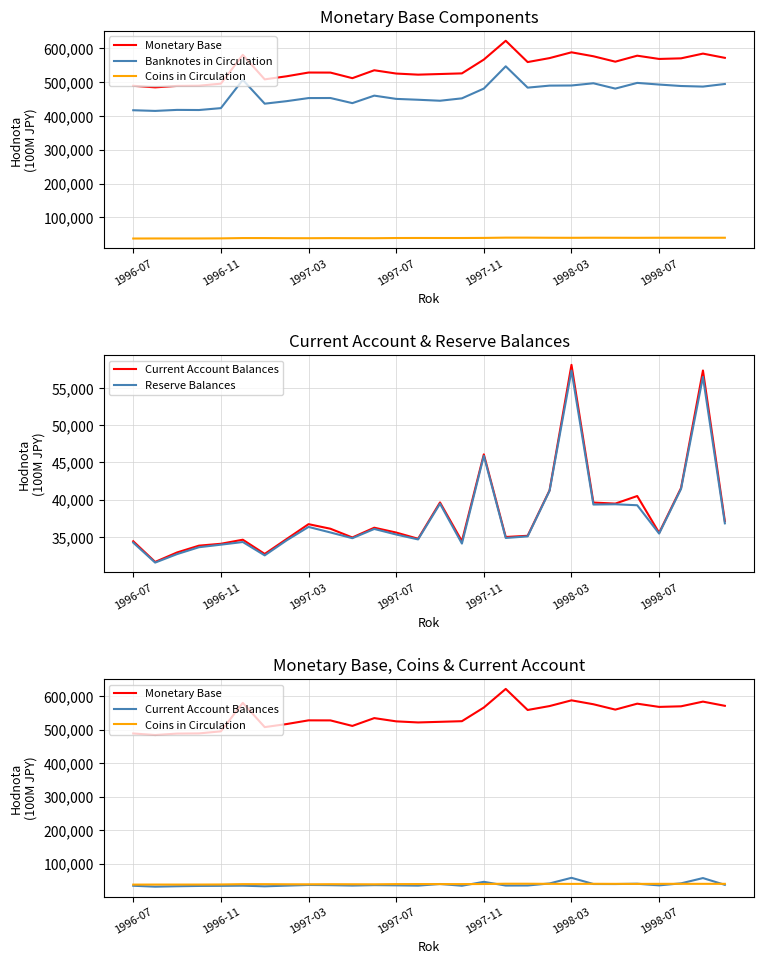

List the series in order of their peak value, lowest first.

Coins in Circulation, Reserve Balances, Current Account Balances, Banknotes in Circulation, Monetary Base